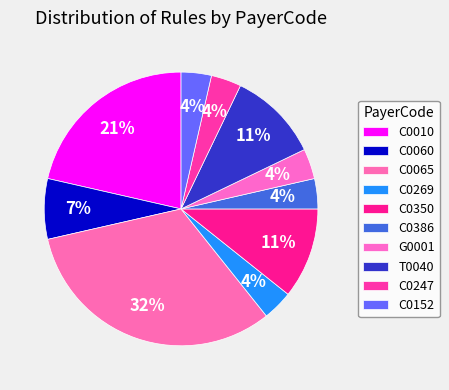

To the nearest percent, what is the difference between the largest and smallest slice percentages?

29%